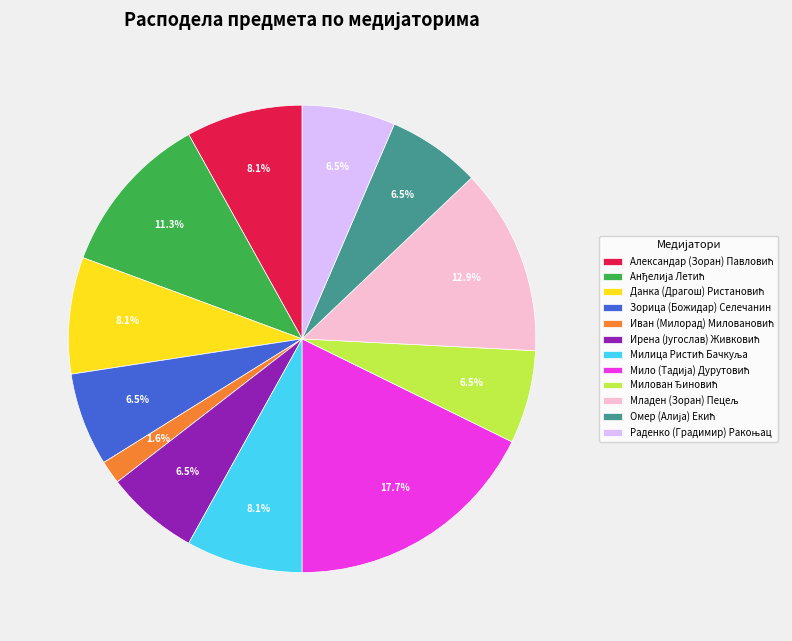

Does any single category account for the majority?

No